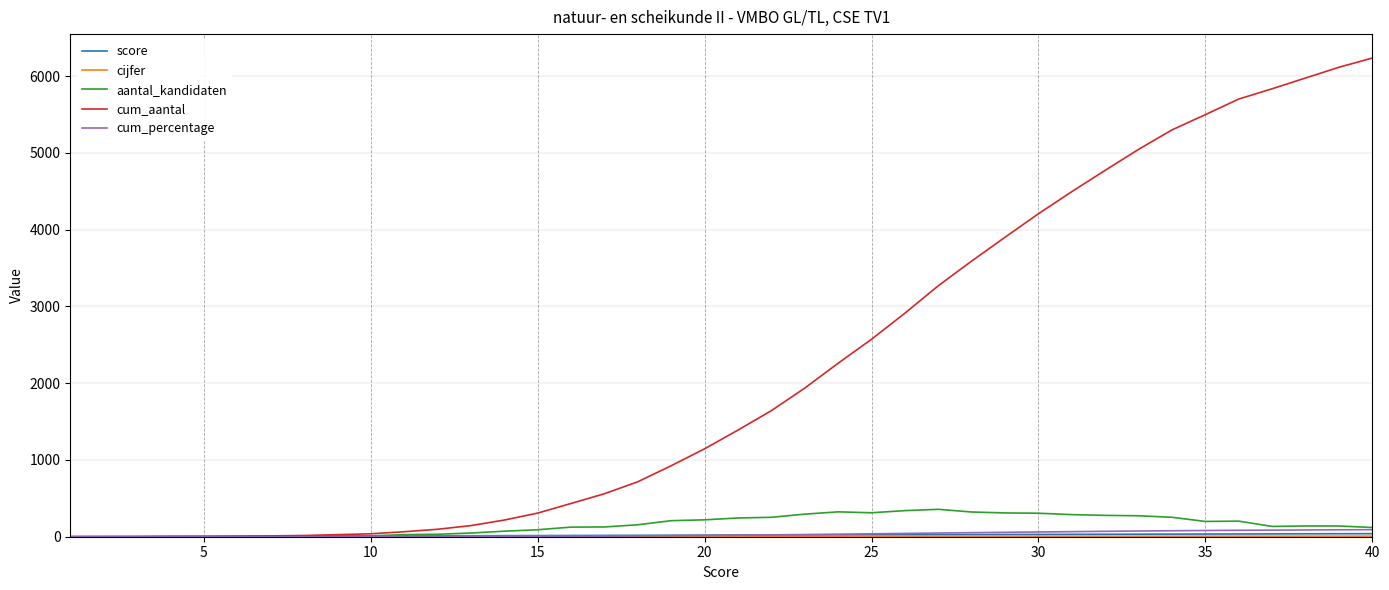

Which series has the widest spread of values?

cum_aantal